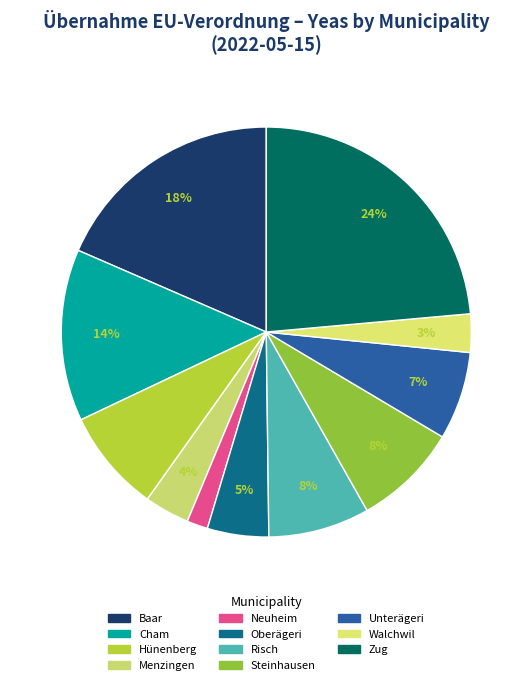

To the nearest percent, what is the difference between the Unterägeri and Cham slice percentages?

7%